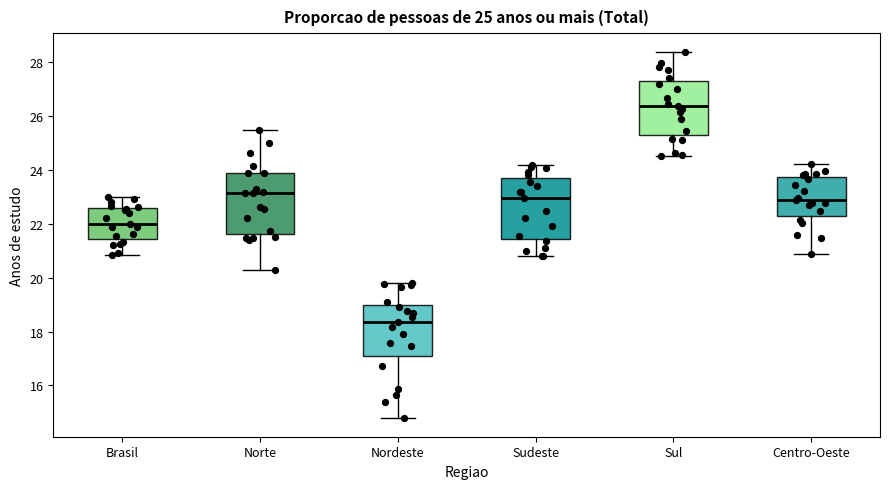

Which box has the lowest median line?

Nordeste